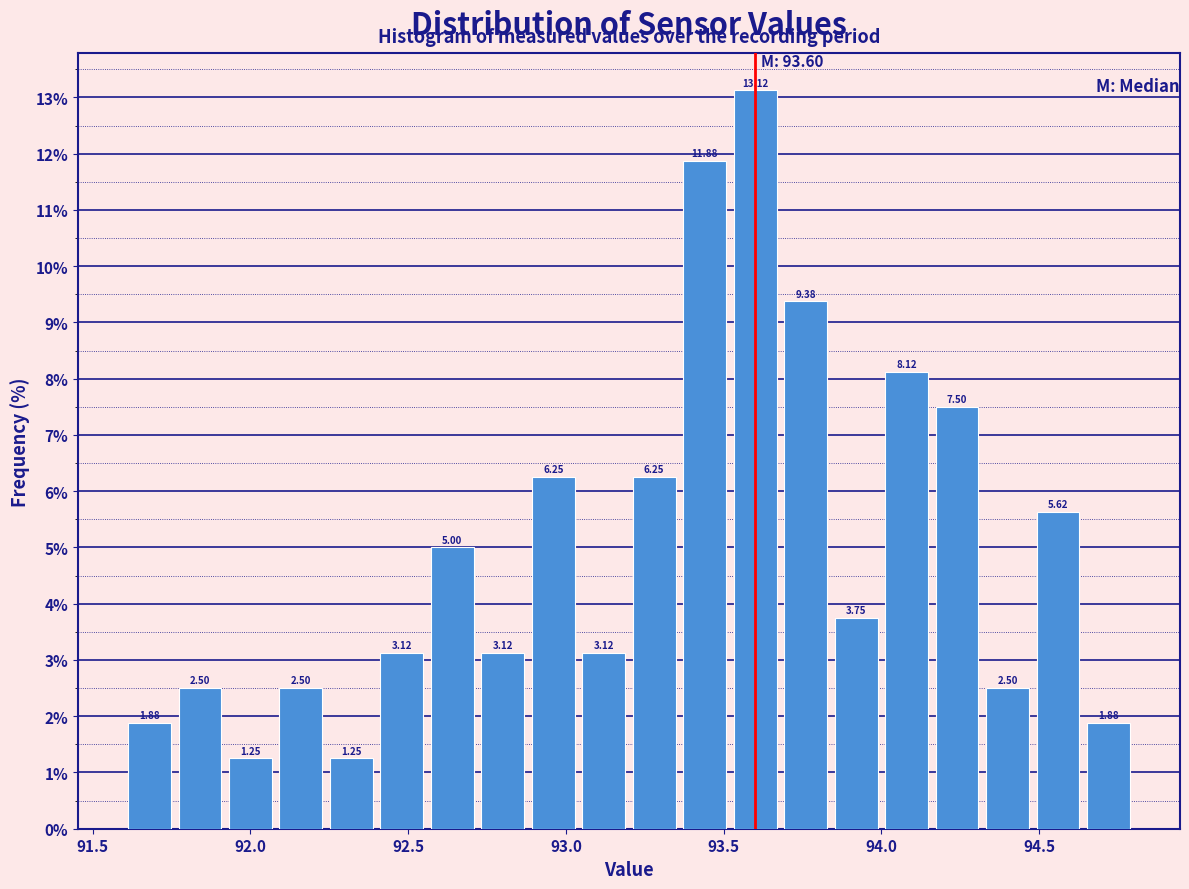

Read against the x-axis, roughly where is the centre of the tallest bar?

93.60